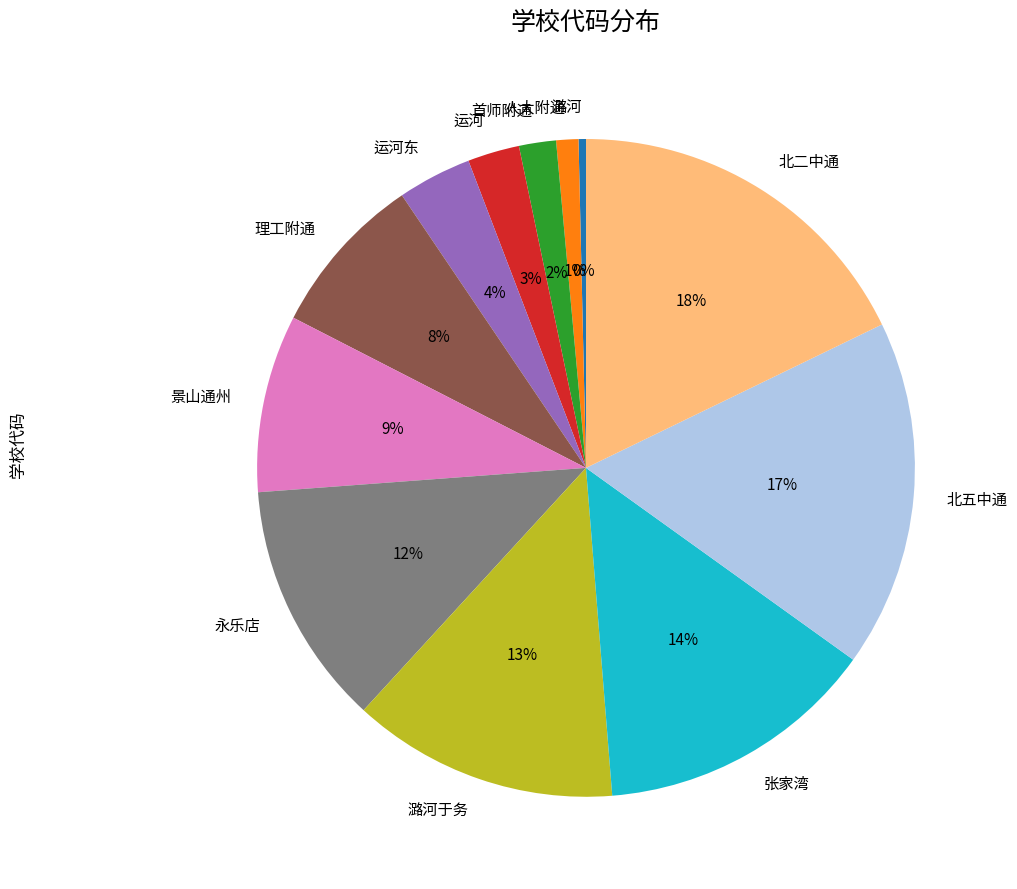

Which category has the smallest portion of the pie?

潞河